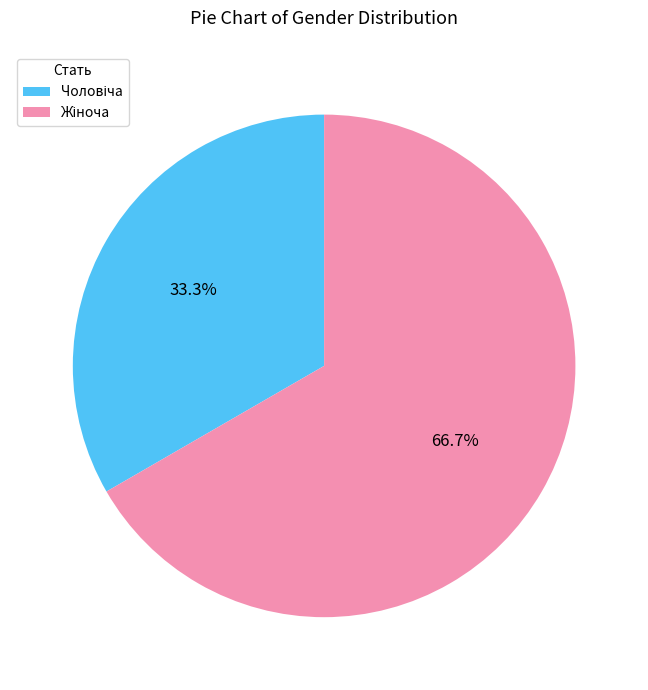

Is there any slice that represents more than half of the pie?

Yes